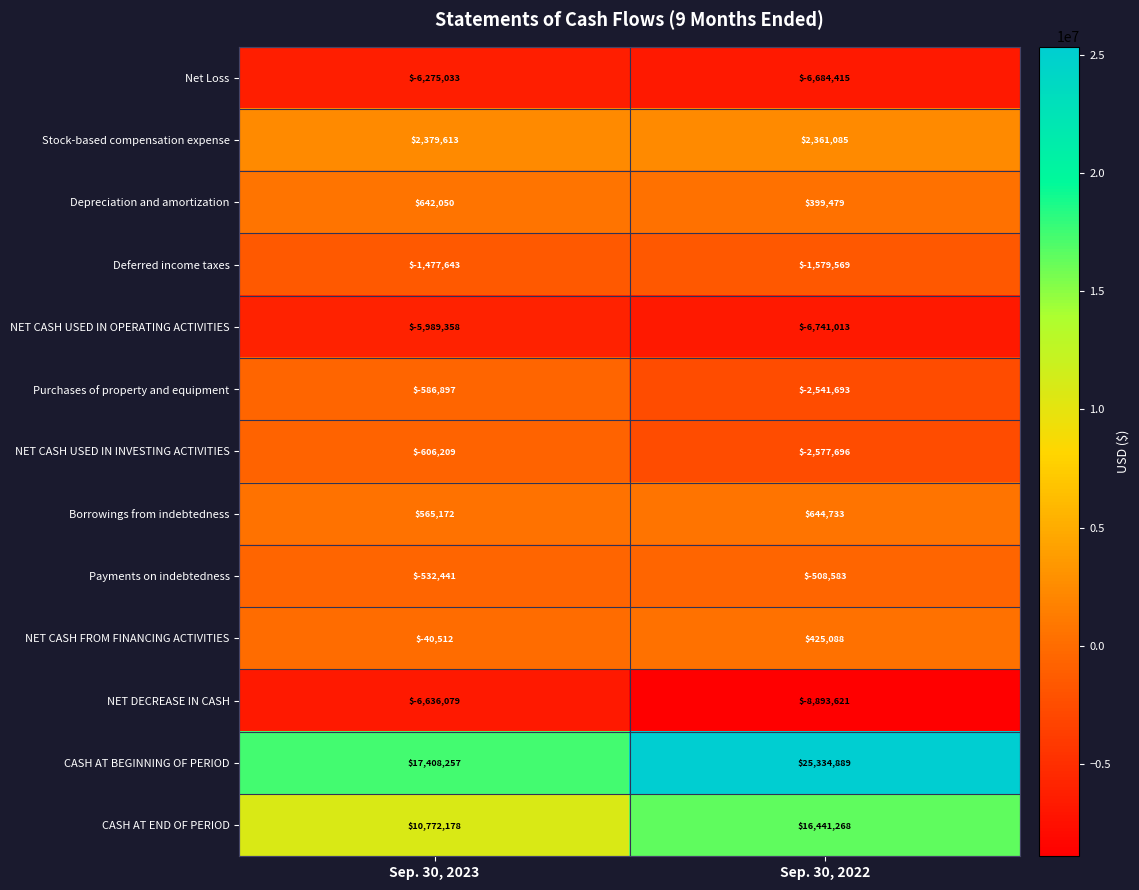

What is the total value across all series at Sep. 30, 2023?

9623098